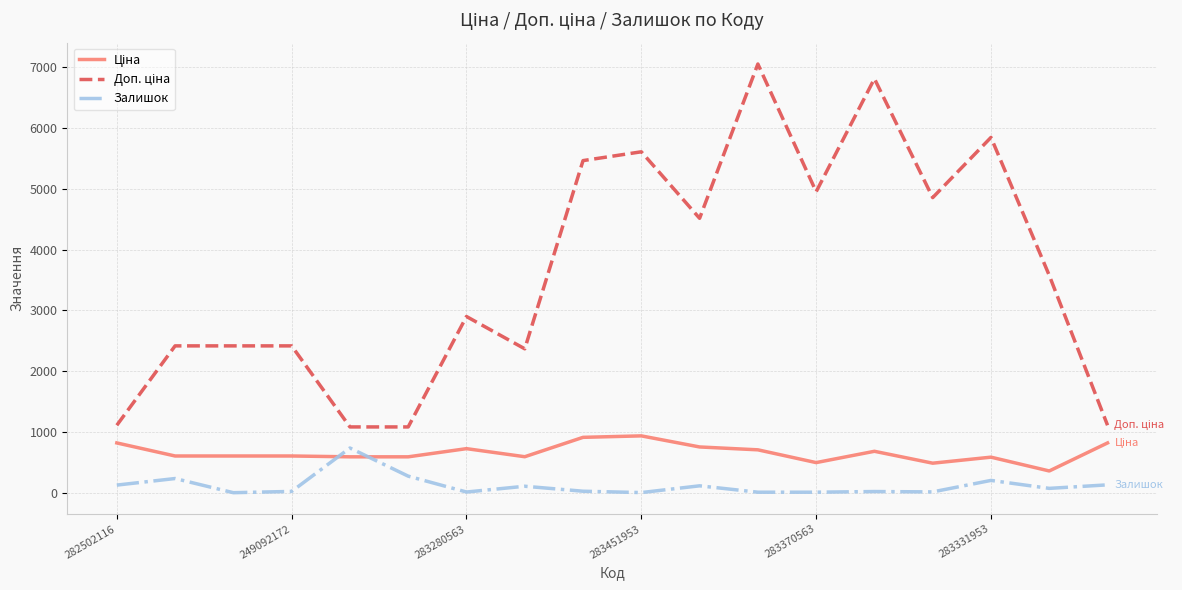

What is the maximum value for Залишок?

735.0